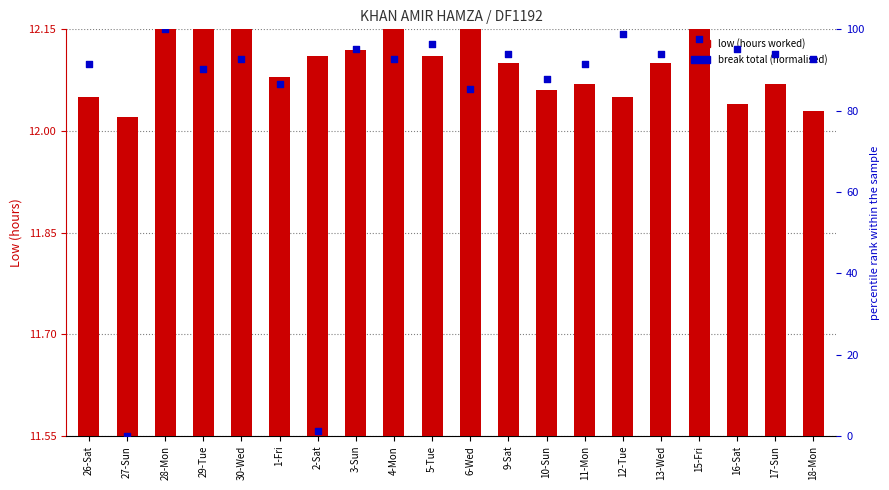

Which series contains the lowest Y value?

break total (normalised)